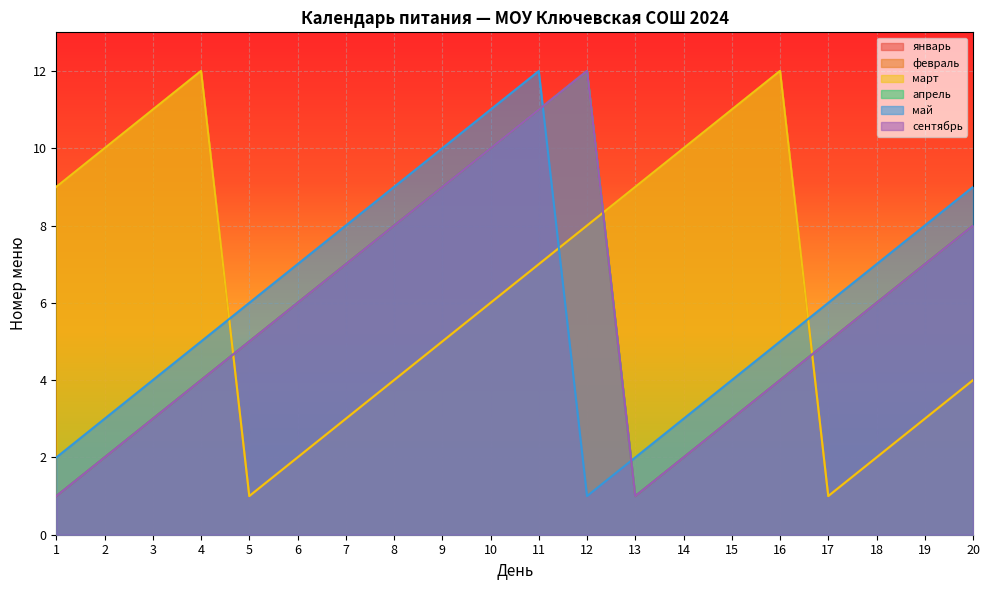

True or false: январь and апрель intersect in this chart.

False